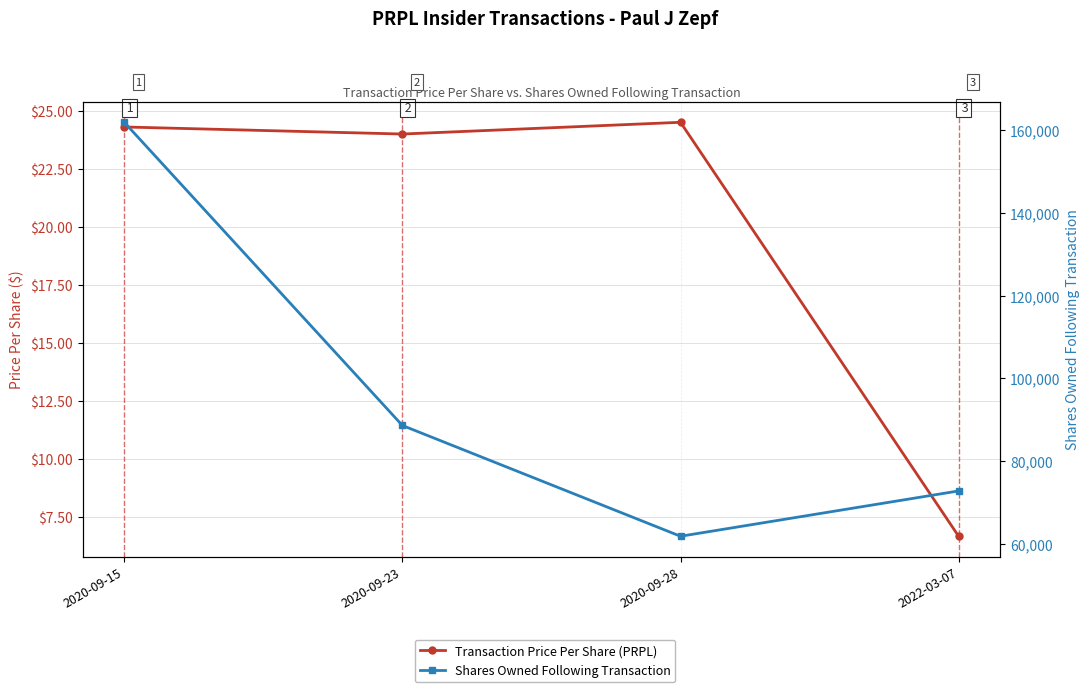

Is it true that Transaction Price Per Share (PRPL) equals 9.4 at 2020-09-28?

False